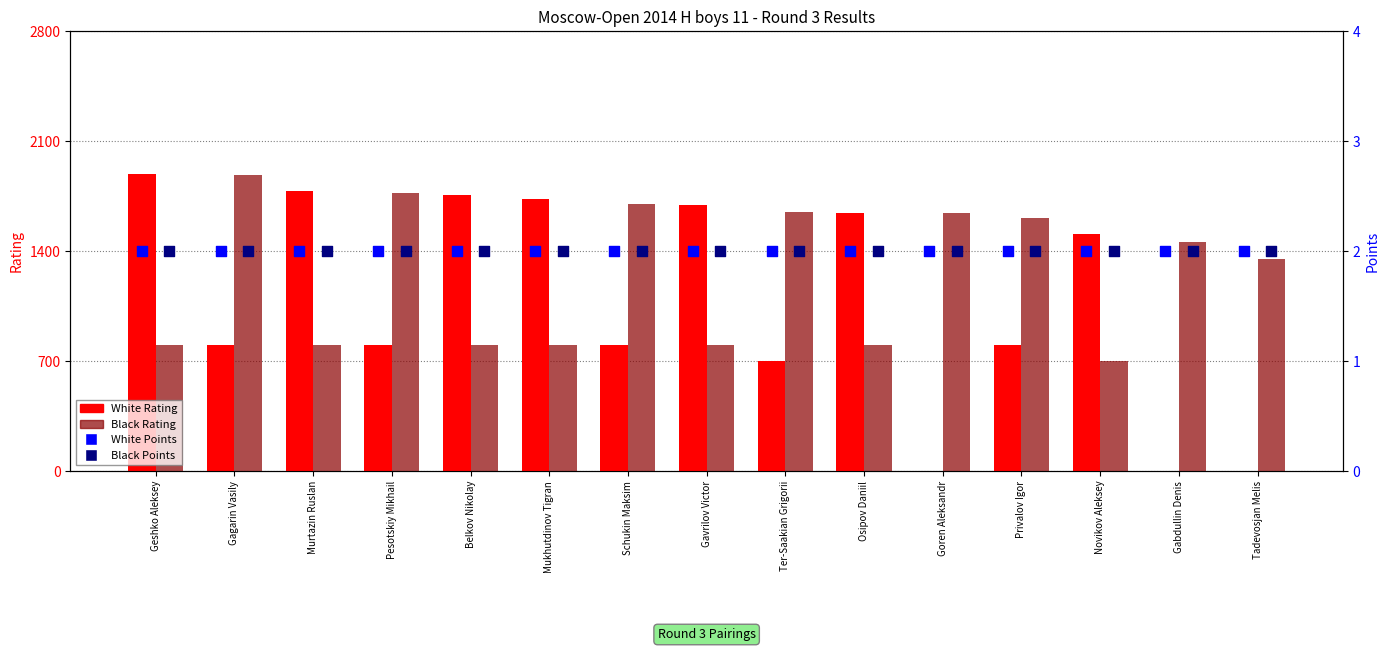

At which category is the sum across all series the highest?

Geshko Aleksey